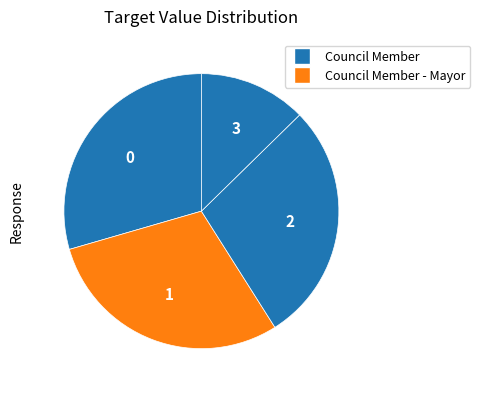

How many slices are in this pie chart?

4